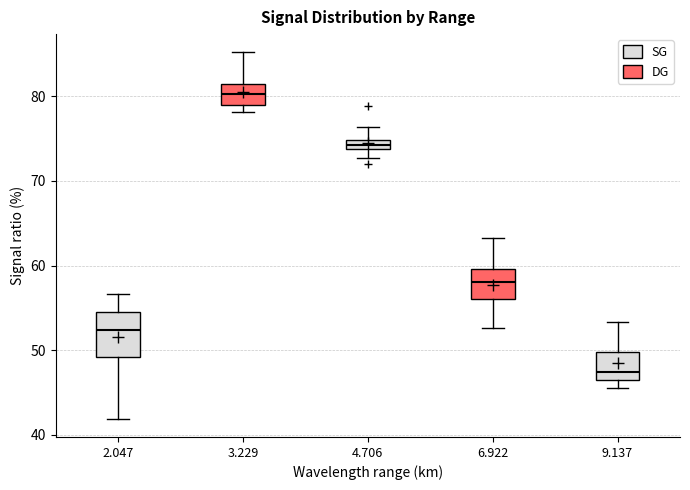

Which box's median line is the highest?

3.229